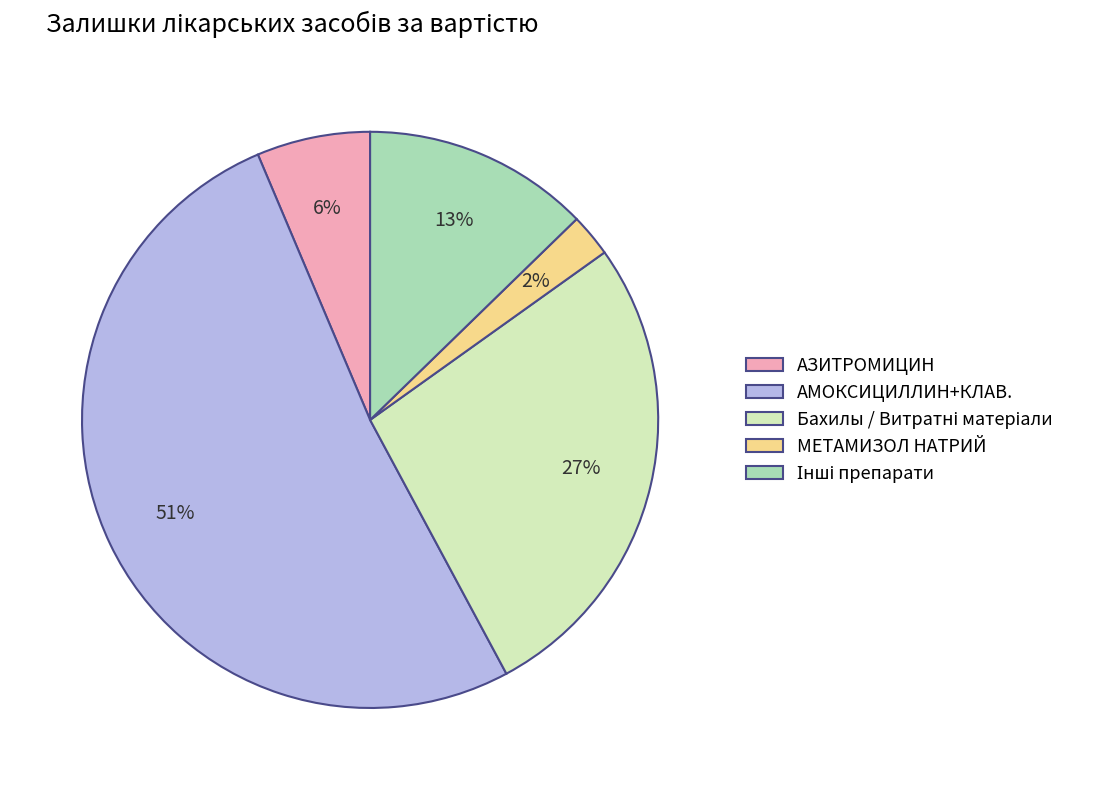

Is there any slice that represents more than half of the pie?

Yes